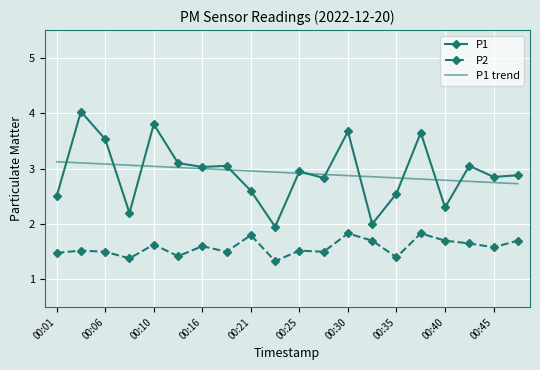

What is the greatest value displayed?

4.0